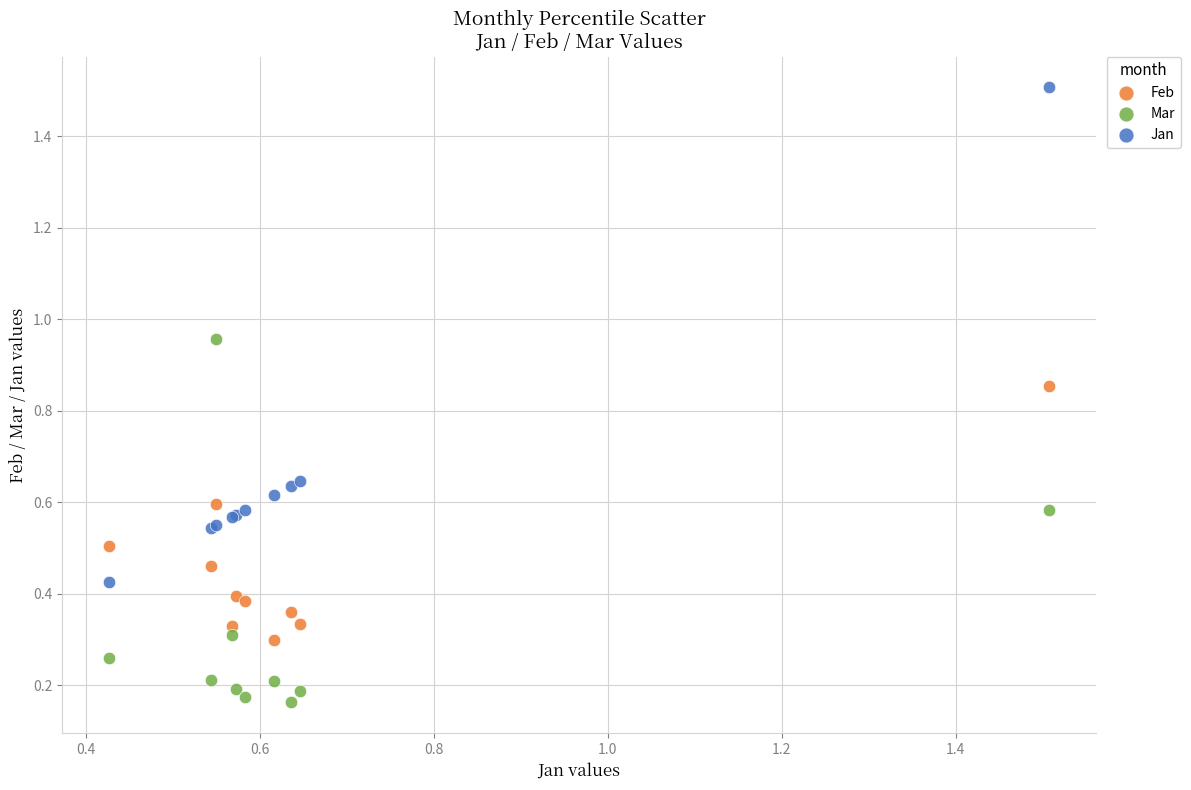

Which series has the largest Y range (max minus min)?

Jan